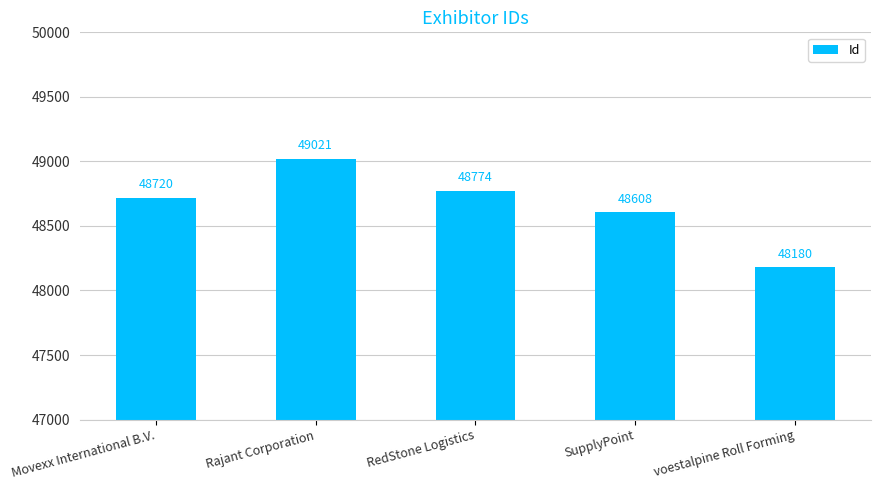

What is the sum of all values?

243303